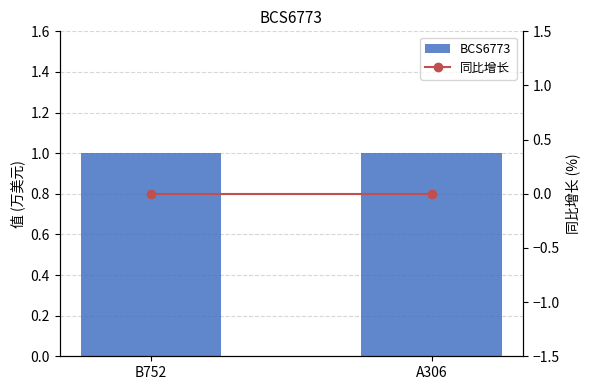

Rank the series by their average value, from lowest to highest.

同比增长, BCS6773